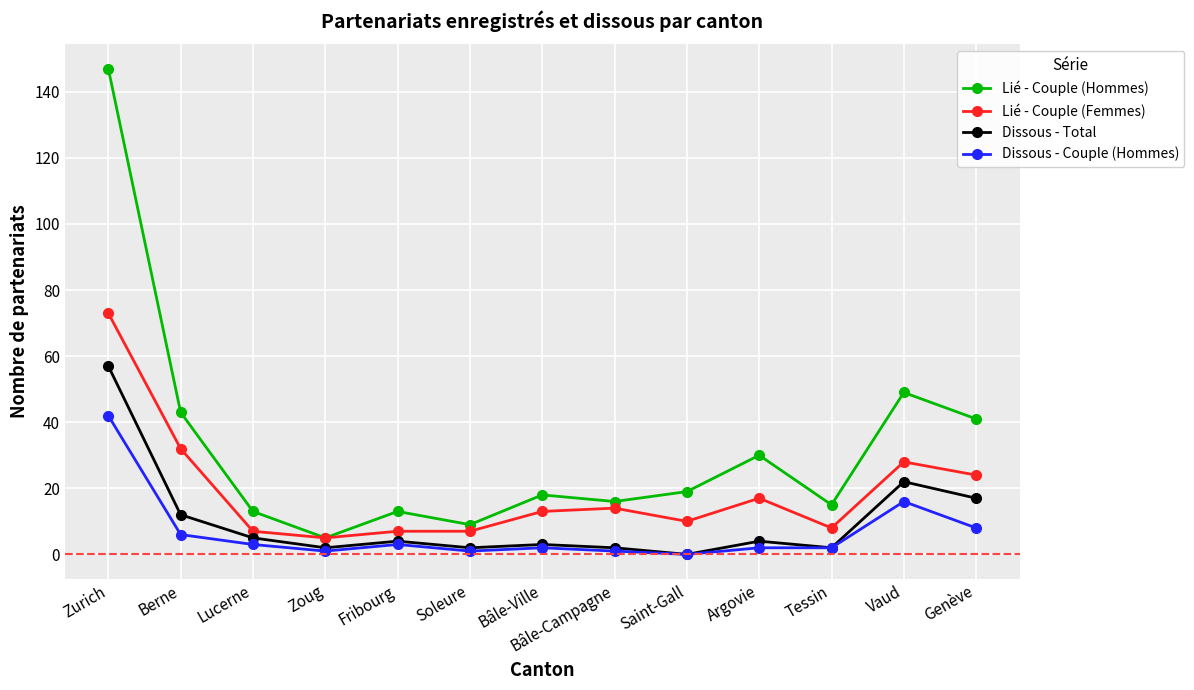

True or false: Dissous - Couple (Hommes) has more than 0 points higher than both neighbors.

True